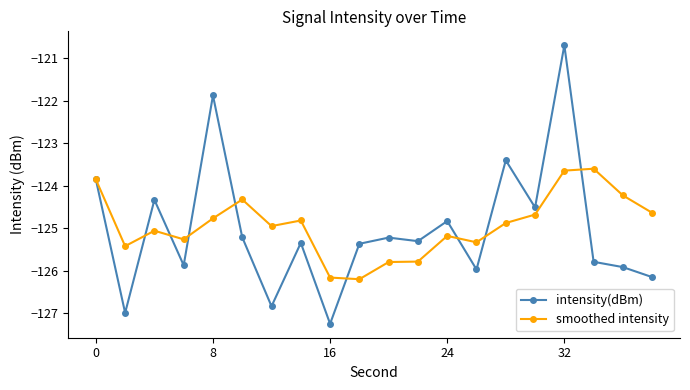

What is the greatest value displayed?

-120.7